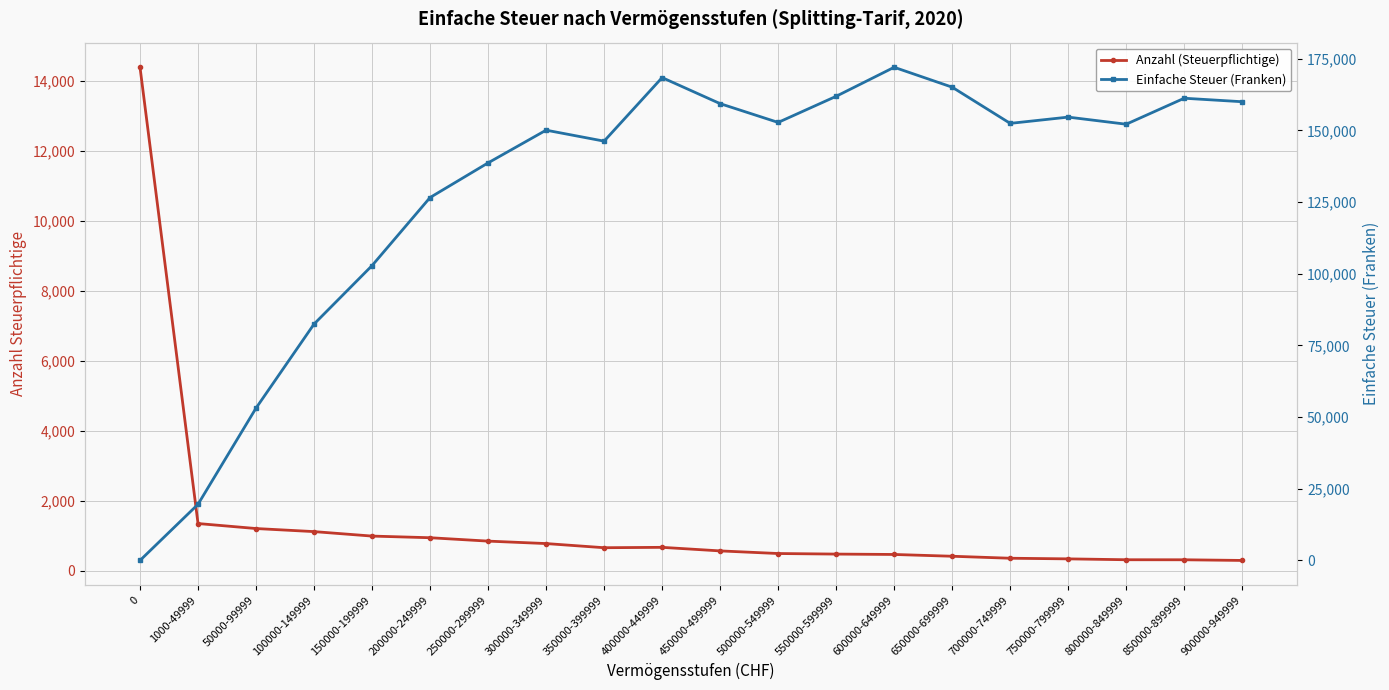

Is the value of Anzahl (Steuerpflichtige) at 150000-199999 greater than the value of Einfache Steuer (Franken) at 1000-49999?

No